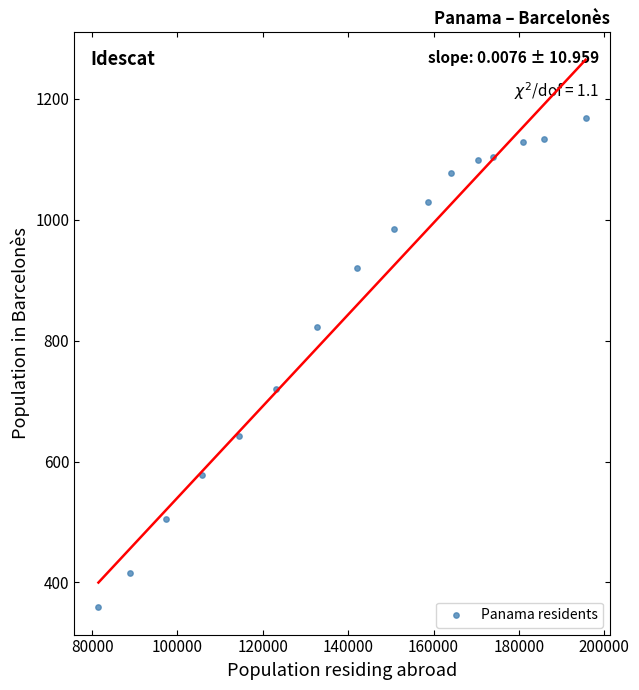

What Y value in the scatter plot is closest to 764?

720